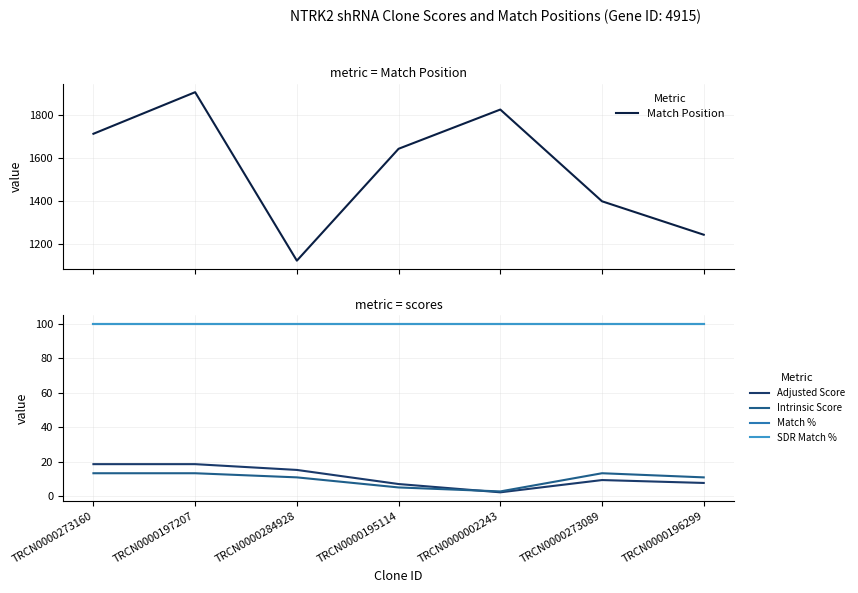

What is the spread (max minus min) of values at TRCN0000273089?

1388.8